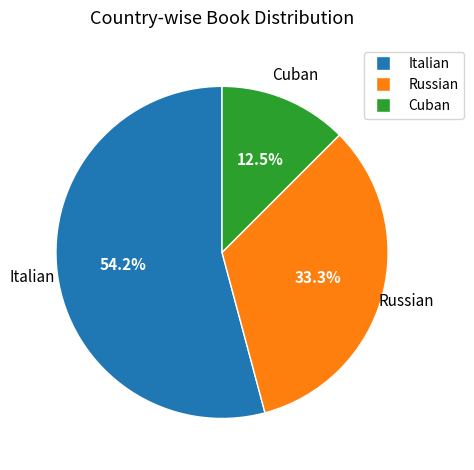

What is the largest slice in the pie chart?

Italian